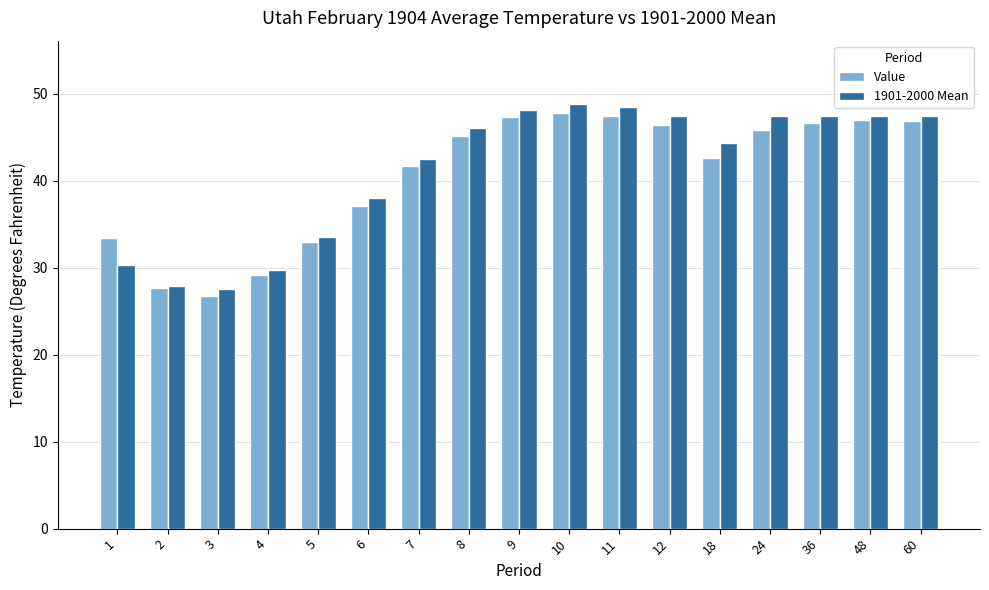

At how many categories does at least one series exceed 37?

12